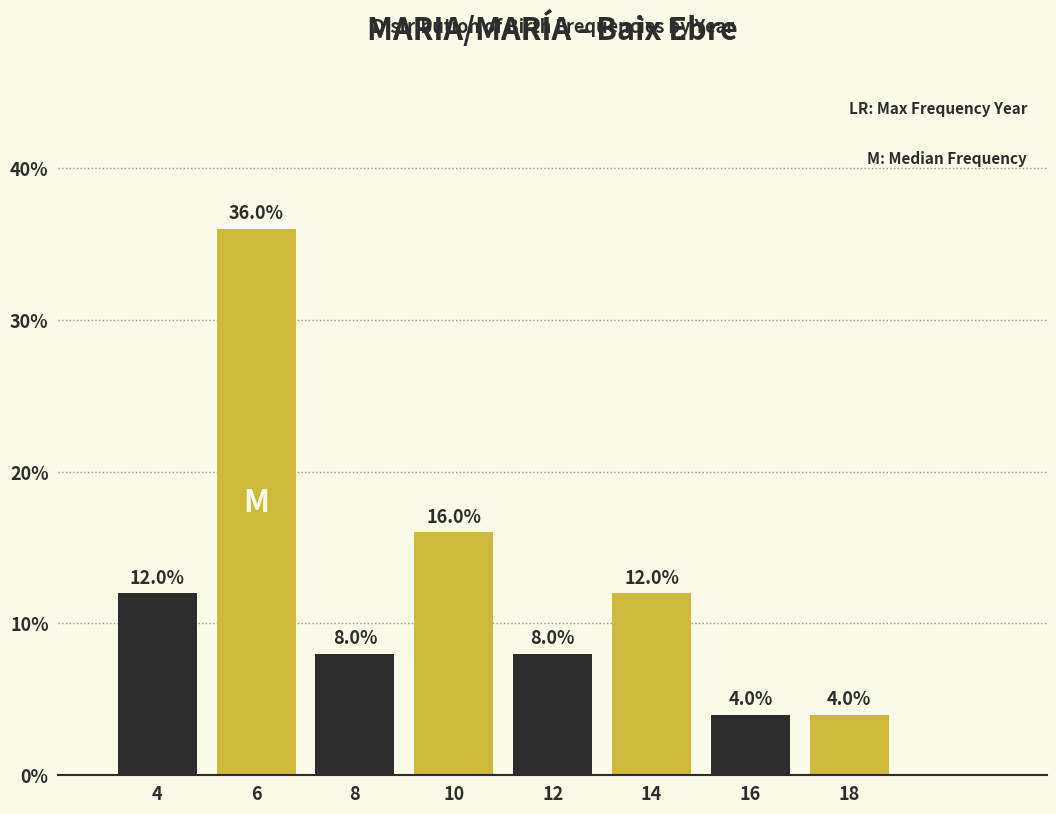

Reading left to right, transcribe all the data shown in this chart.

4=12	6=36	8=8	10=16	12=8	14=12	16=4	18=4